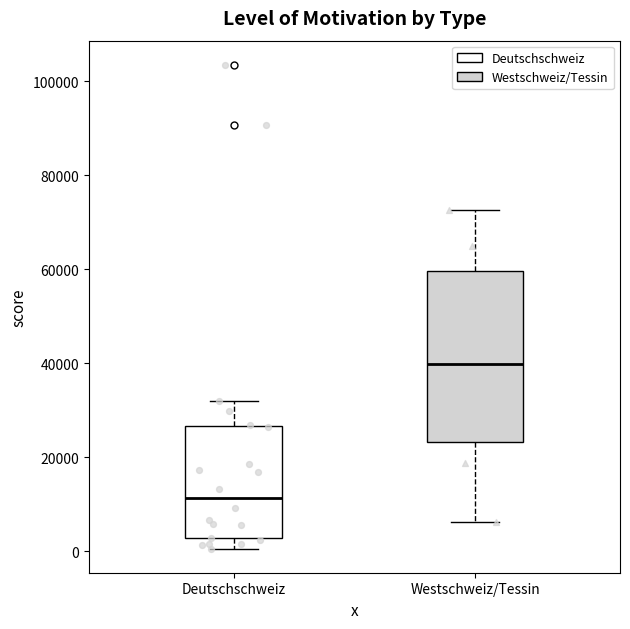

Which box is the tallest, from its lower edge to its upper edge?

Westschweiz/Tessin